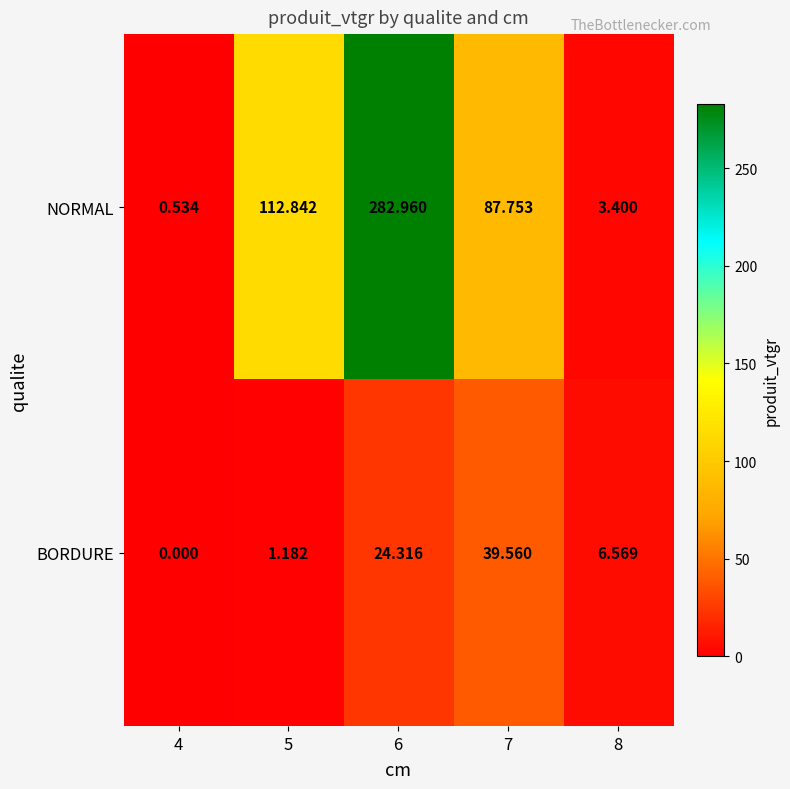

Which series has the largest range (max minus min)?

NORMAL